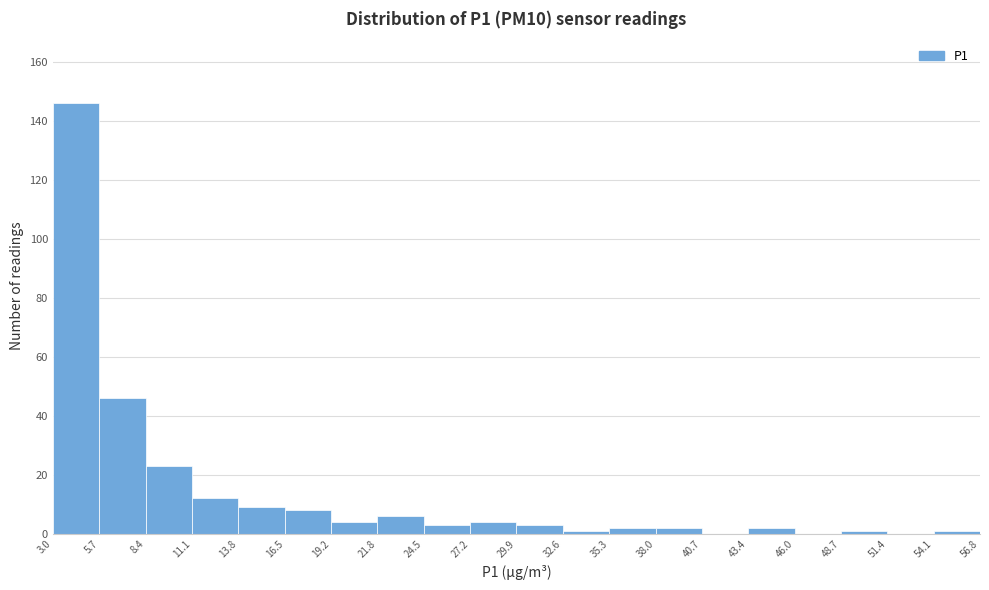

Reading left to right, list every bar in this chart as the range it spans on the x-axis followed by its height. The values are not printed on the chart, so give them approximately, as read against the axis.

3.0 to 5.7: 146
5.7 to 8.4: 46
8.4 to 11.1: 24
11.1 to 13.8: 12
13.8 to 16.5: 10
16.5 to 19.2: 8
19.2 to 21.8: 4
21.8 to 24.5: 6
24.5 to 27.2: 4
27.2 to 29.9: 4
29.9 to 32.6: 4
32.6 to 35.3: under 2
35.3 to 38.0: 2
38.0 to 40.7: 2
40.7 to 43.4: 0
43.4 to 46.0: 2
46.0 to 48.7: 0
48.7 to 51.4: under 2
51.4 to 54.1: 0
54.1 to 56.8: under 2